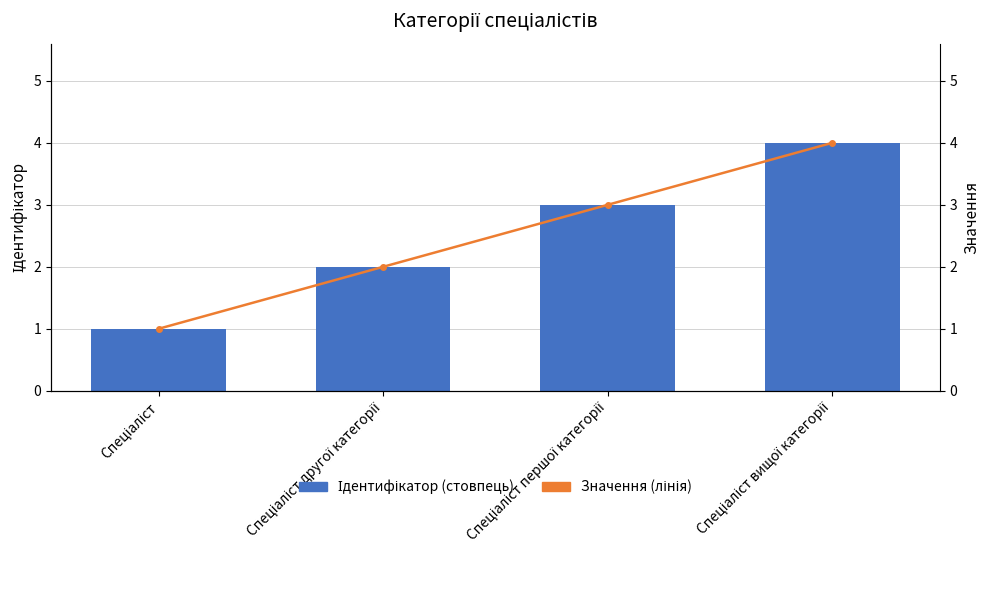

Which series has the largest range (max minus min)?

Ідентифікатор